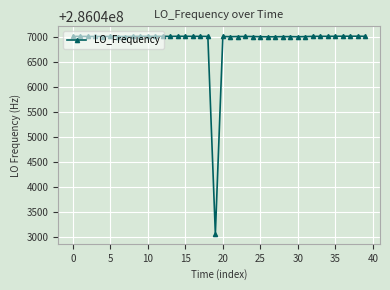

True or false: there are more than 2 points higher than both neighbors.

True